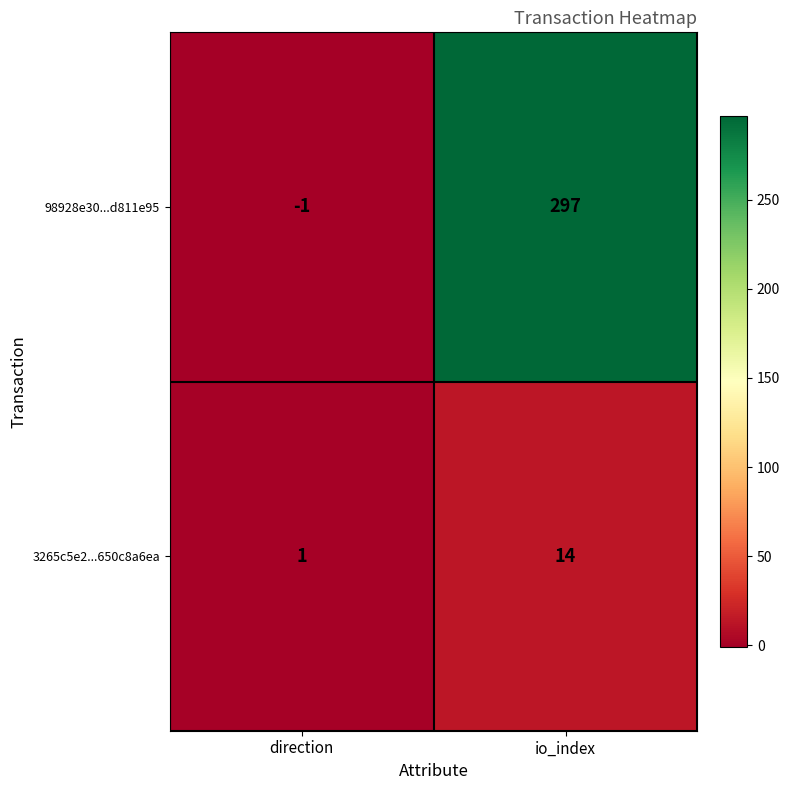

Count the number of categories in the chart.

2